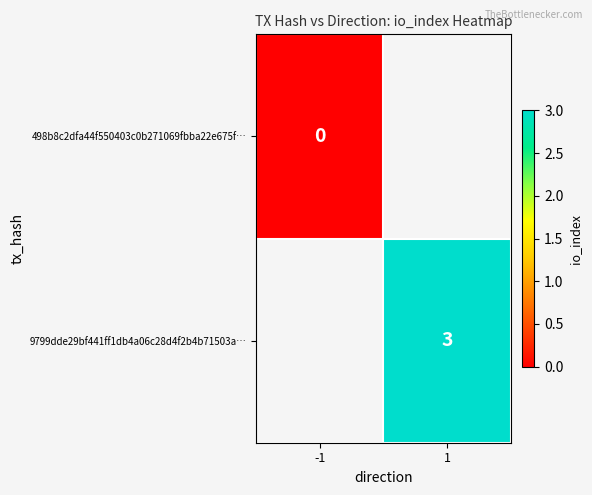

The value of 9799dde29bf441ff1db4a06c28d4f2b4b71503a… at 1 is 3. True or false?

True